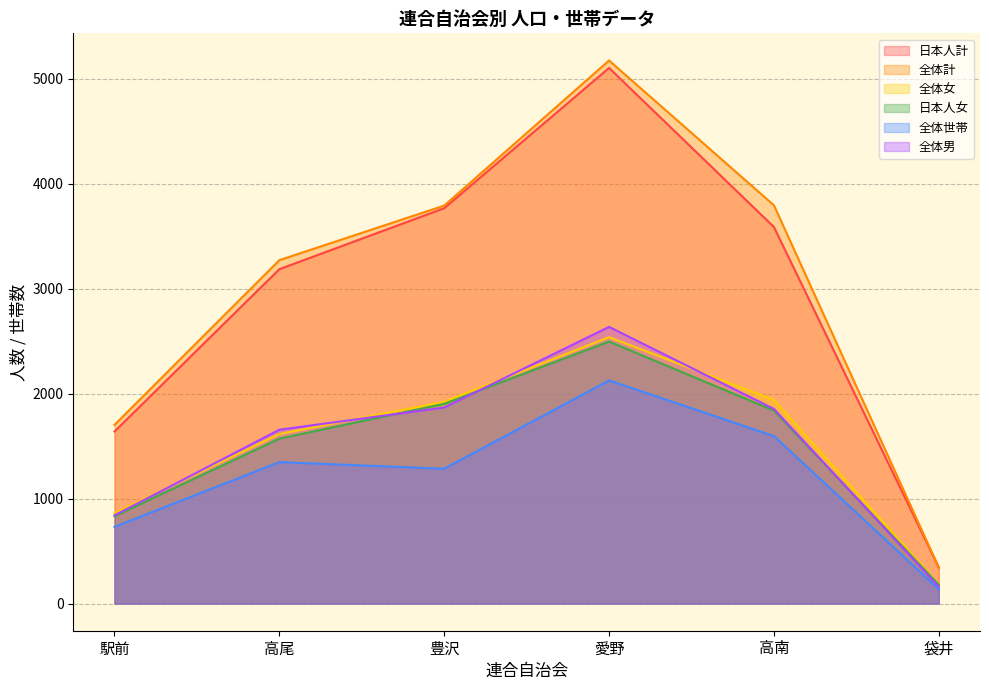

The value of 全体計 at 高南 is 6454. True or false?

False